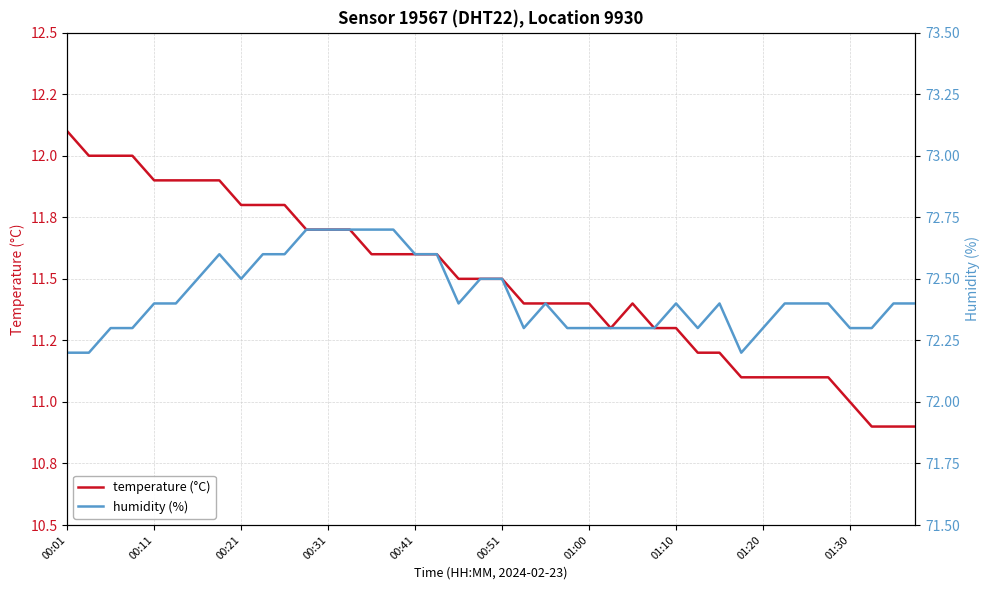

In humidity (%), how many points are higher than both neighbors (excluding endpoints)?

4